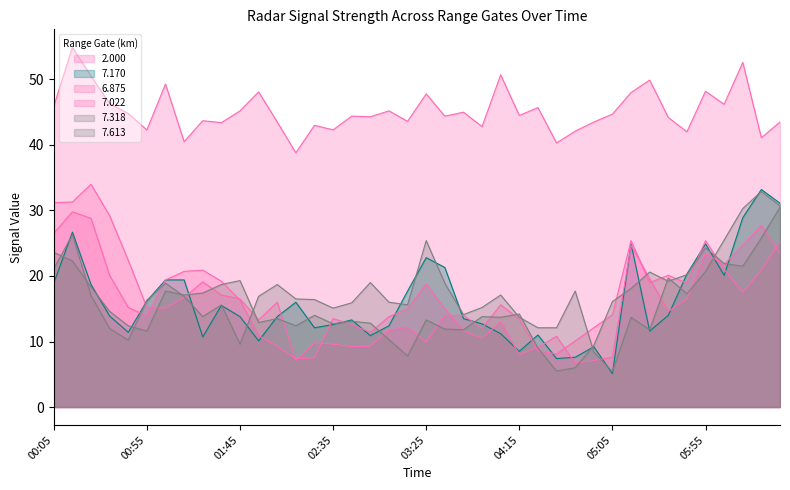

What is the label of the 27th point from the right?

2023/02/15 02:15